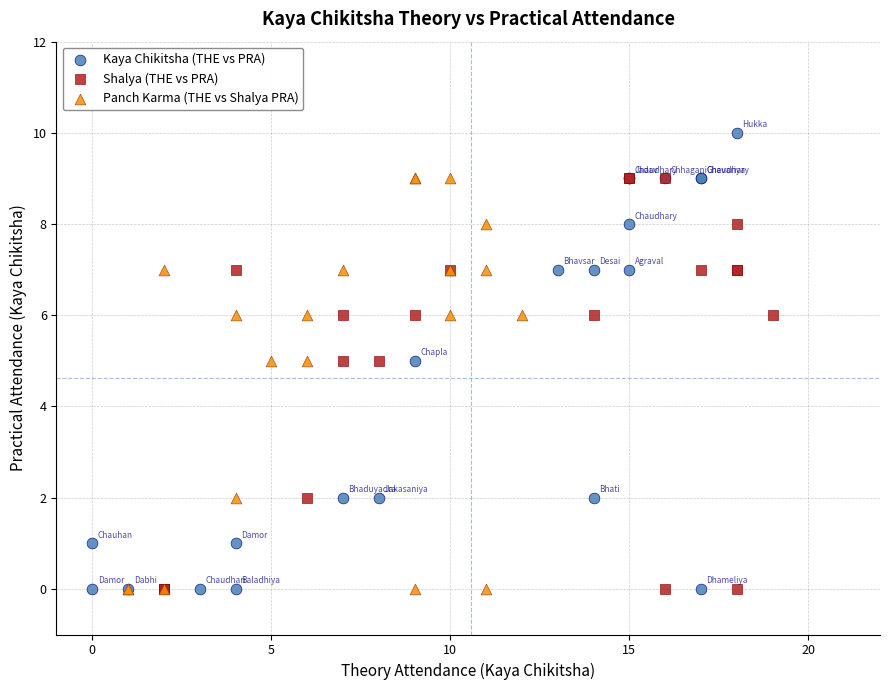

Which series contains the highest Y value?

Kaya Chikitsha (THE vs PRA)